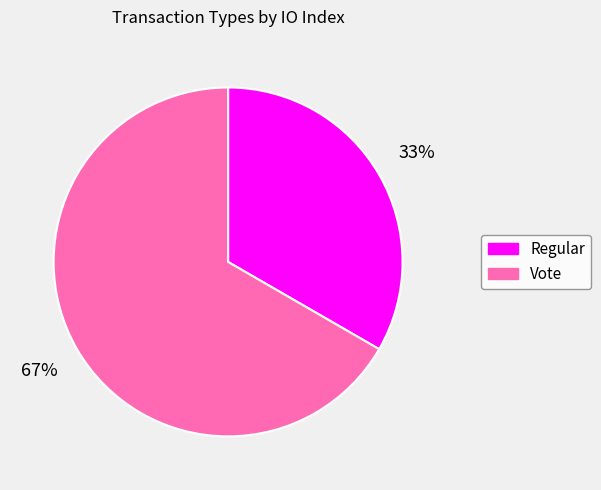

Between Regular and Vote, which is larger?

Vote